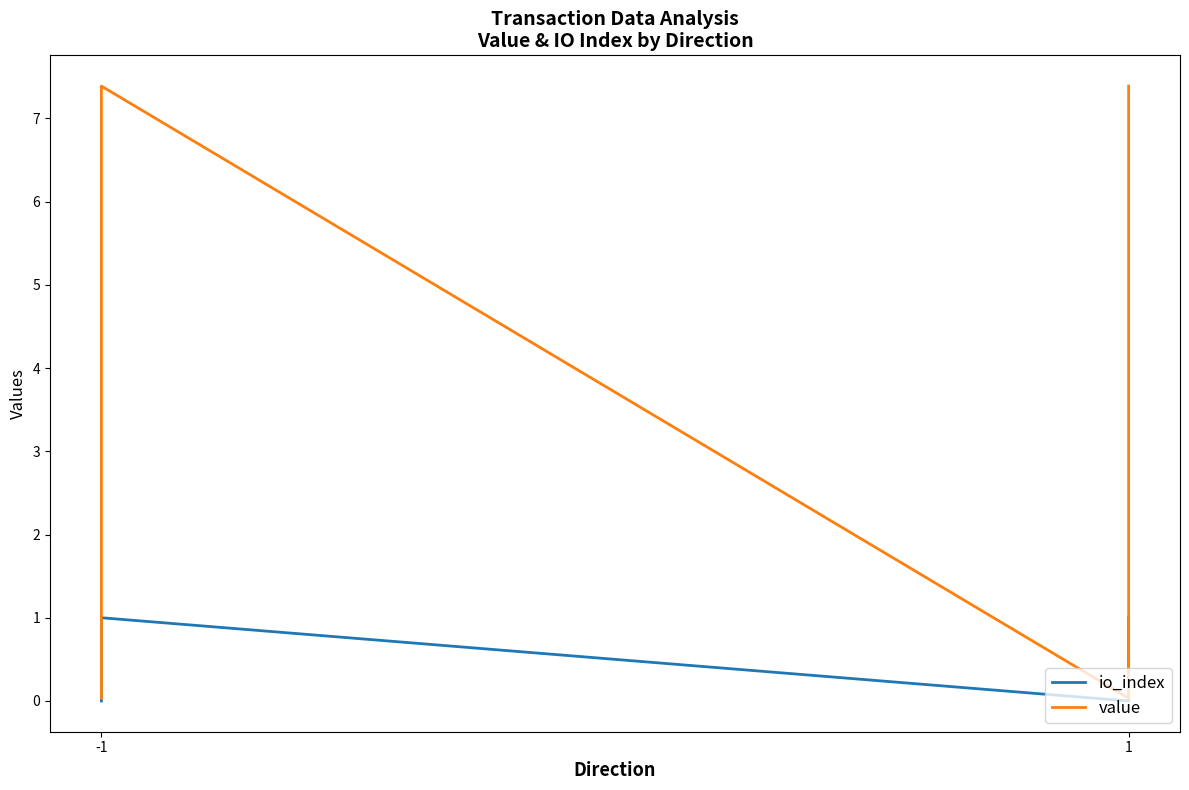

In value, how many points are higher than both neighbors (excluding endpoints)?

1